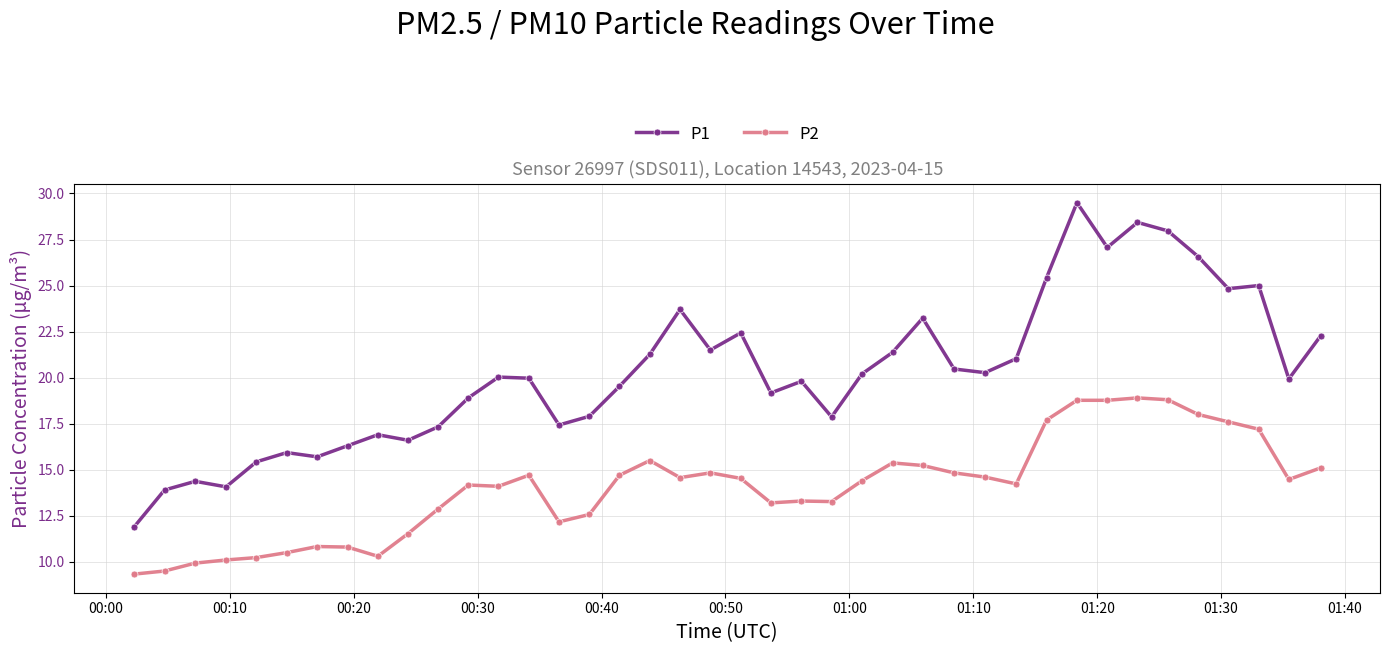

What is the value of the P1 point at the 40th from the left?

22.3